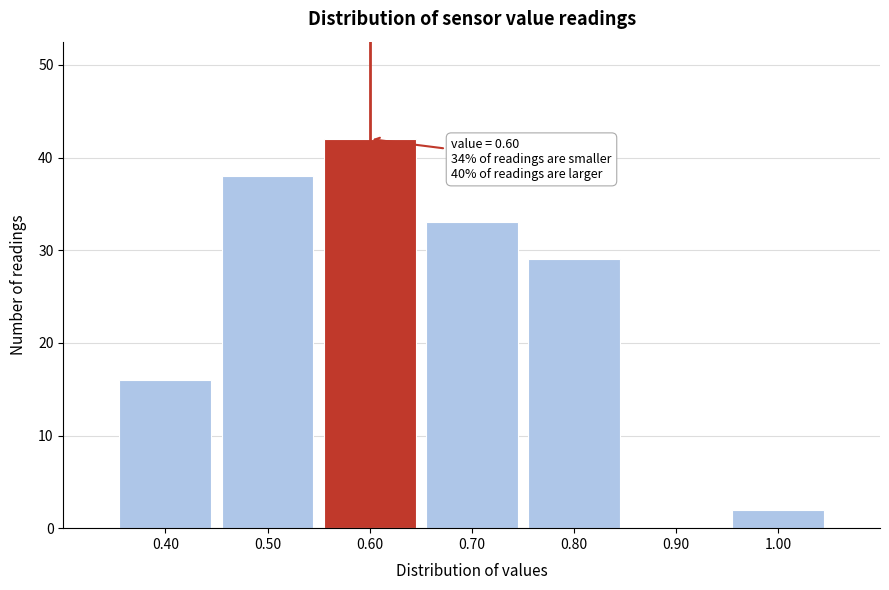

Over which range of the x-axis is the bar tallest?

0.55 to 0.65